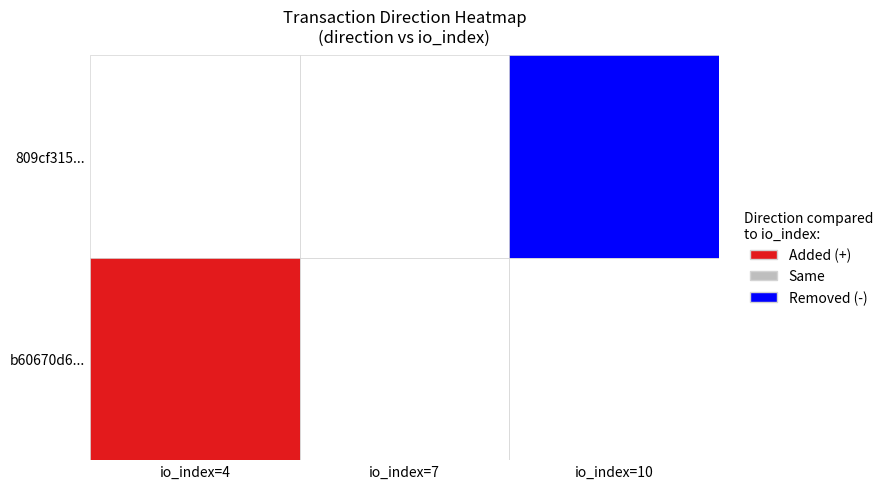

Which series has the widest spread of values?

809cf315376087372c0dbab2508fd94dea73945